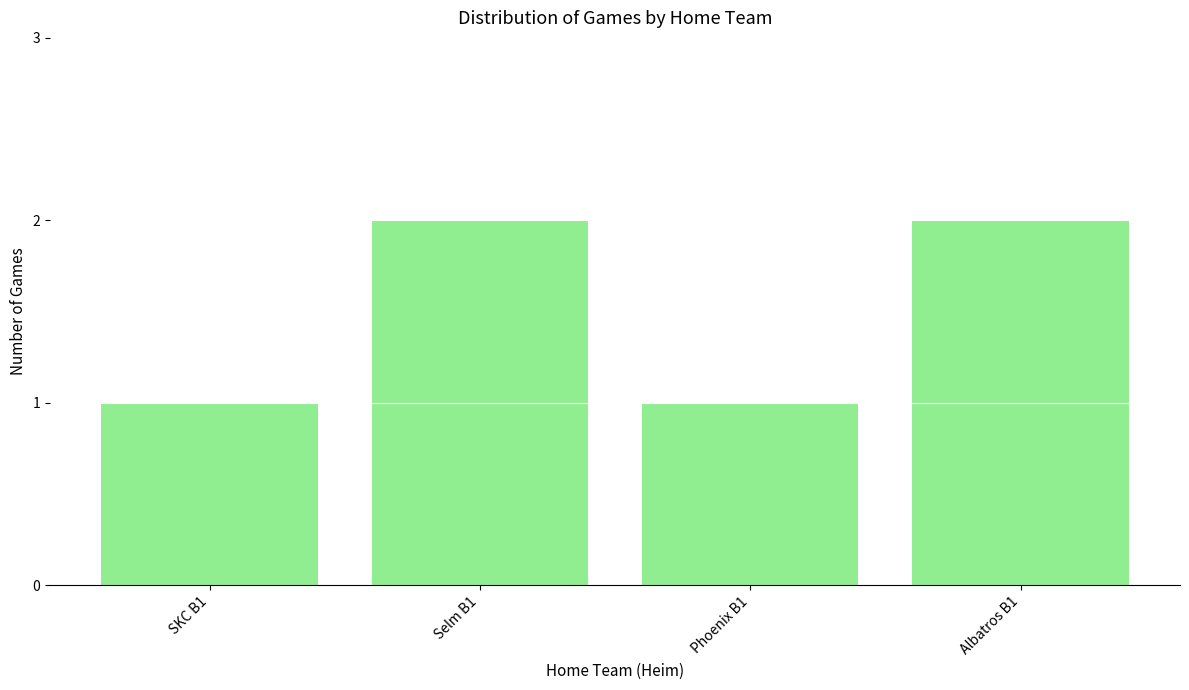

Between Albatros B1 and SKC B1, which is larger?

Albatros B1